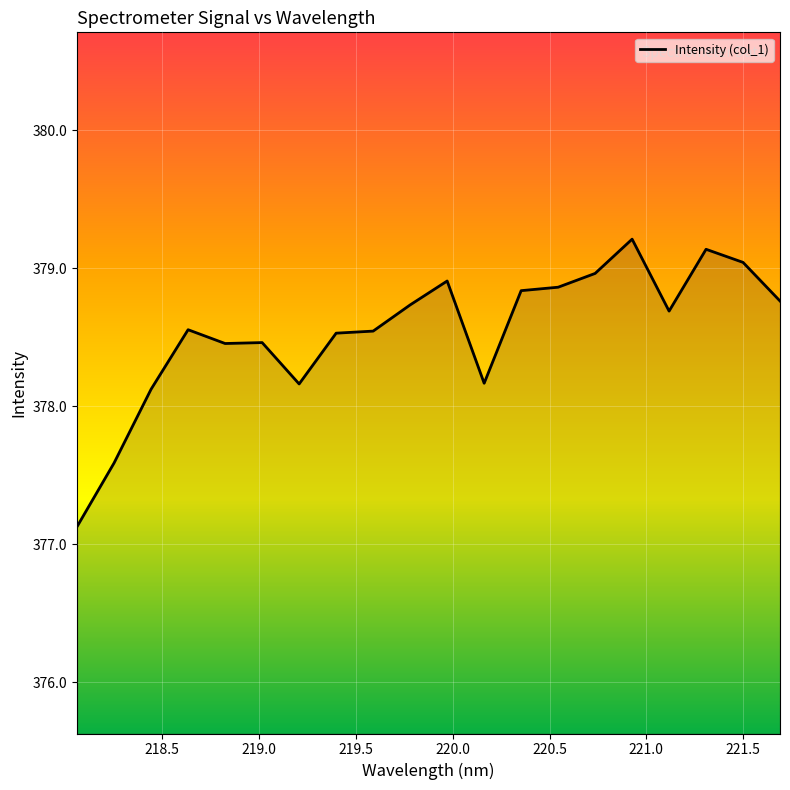

What is the average value?

378.5